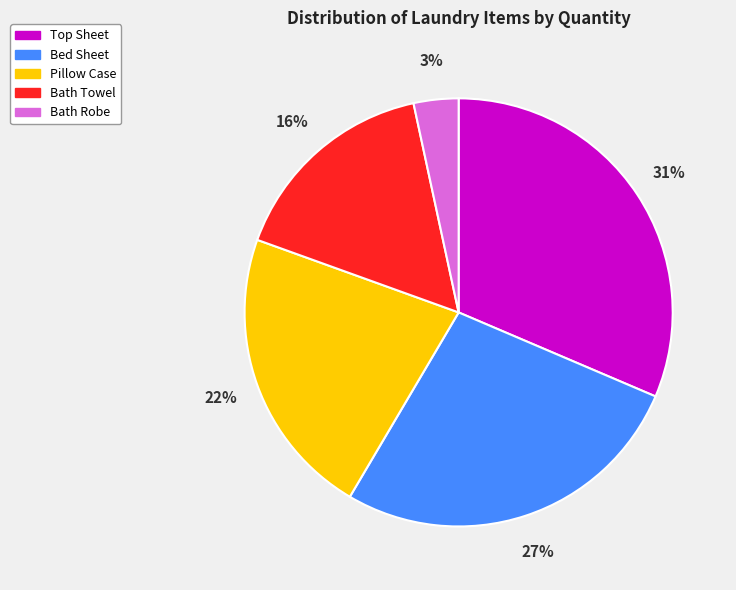

To the nearest percent, what percentage of the pie is Bed Sheet?

27%